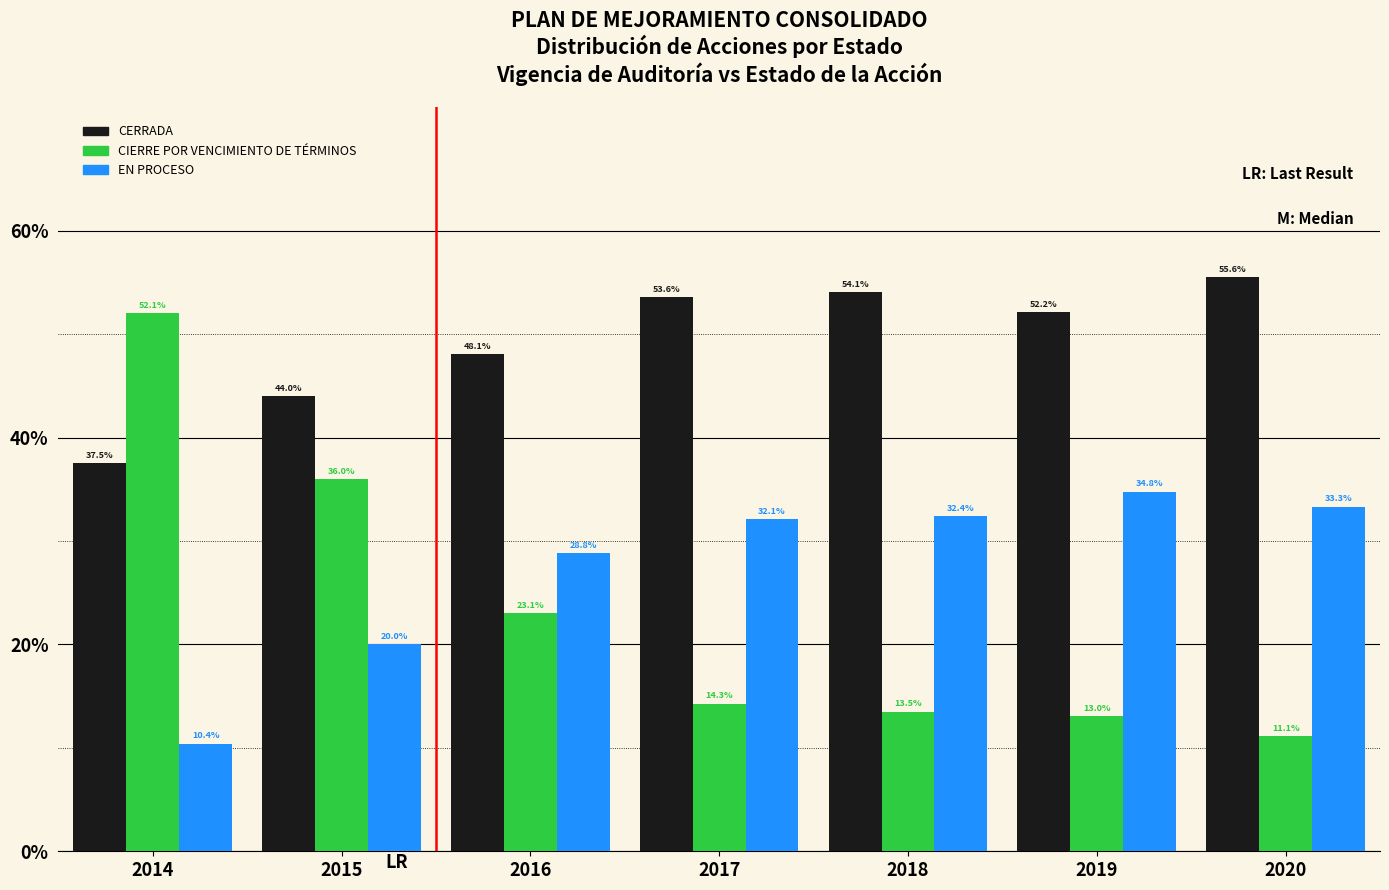

Reading left to right, transcribe all the data shown in this chart.

CERRADA: 37.5	44.0	48.1	53.6	54.1	52.2	55.6
CIERRE POR VENCIMIENTO DE TÉRMINOS: 52.1	36.0	23.1	14.3	13.5	13.0	11.1
EN PROCESO: 10.4	20.0	28.8	32.1	32.4	34.8	33.3